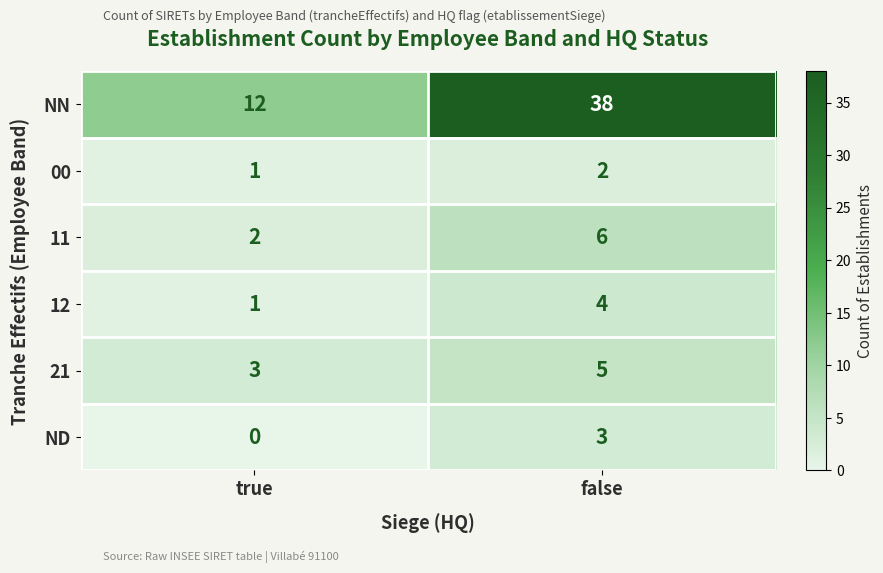

What is the sum of the 00 values at true and false?

3